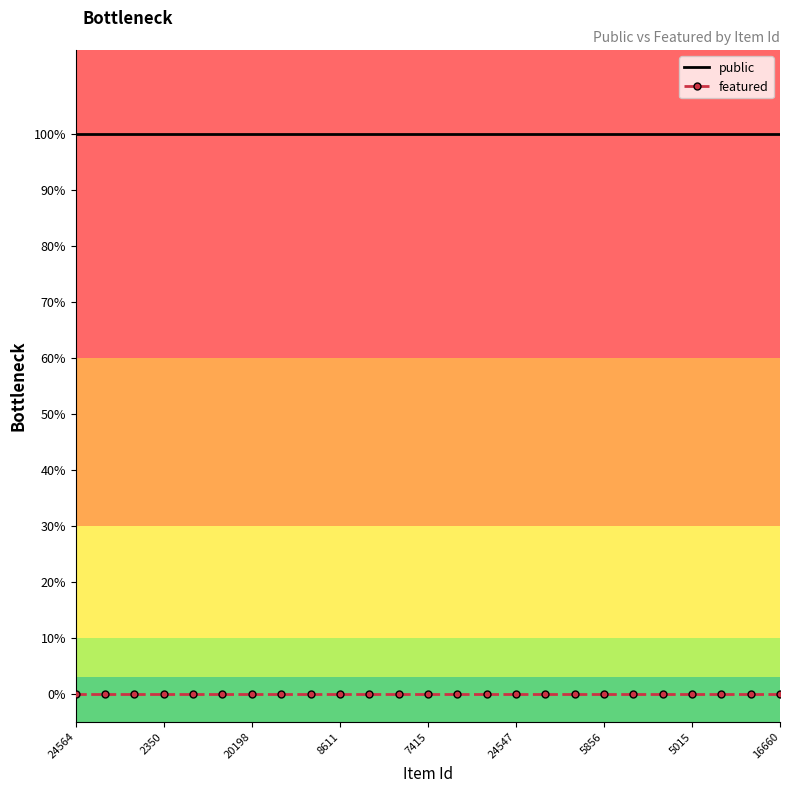

Which category has the lowest value across all series?

24564